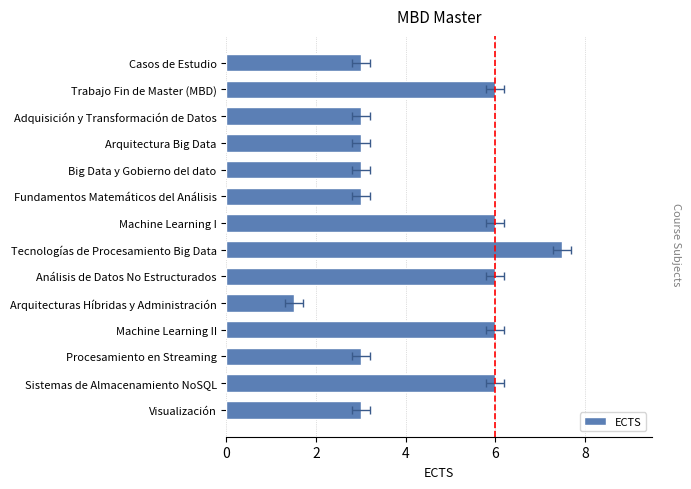

How many bars are there in total?

14